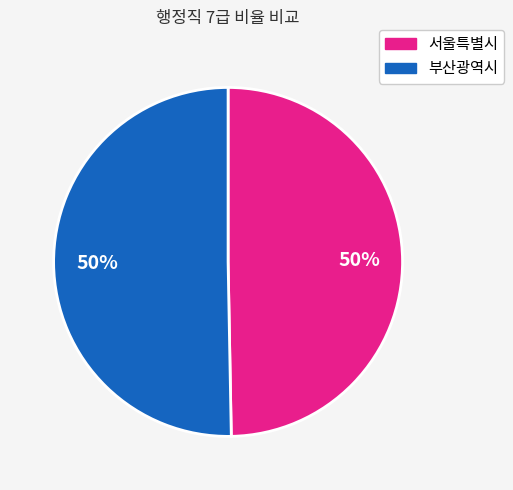

To the nearest percent, what is the average slice percentage?

50%